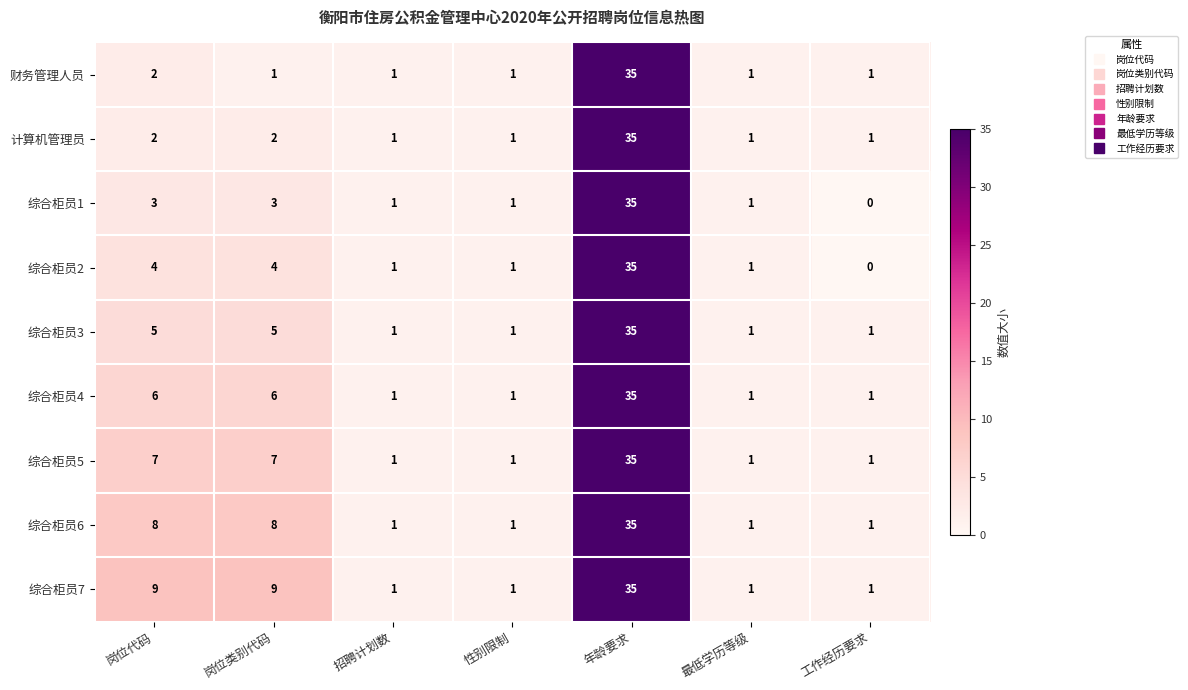

Is it true that 综合柜员2 equals 21 at 工作经历要求?

False